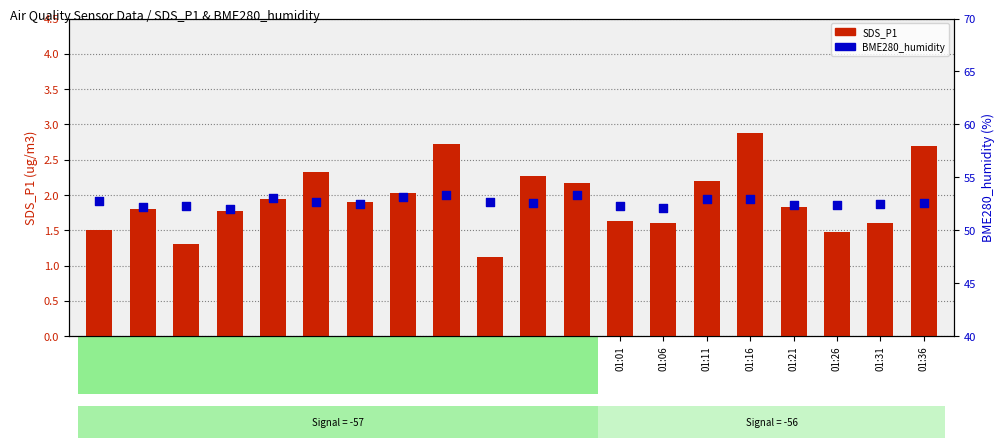

What is the total value across all series at 00:16?

53.8